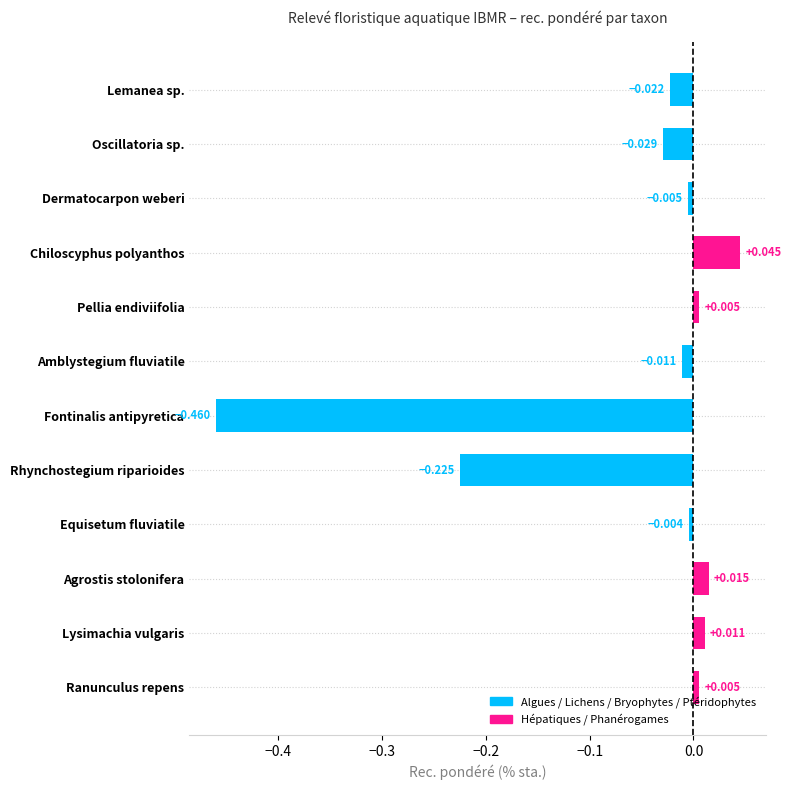

At which category does the chart reach its peak across all series?

Chiloscyphus polyanthos